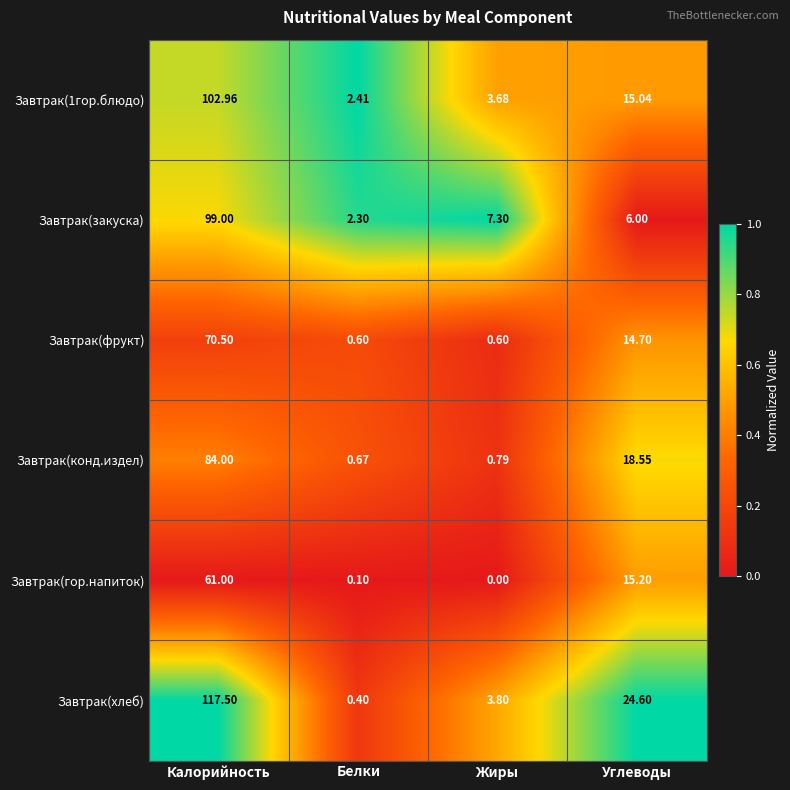

Rank the categories by Завтрак(конд.издел) value from lowest to highest.

Белки, Жиры, Углеводы, Калорийность